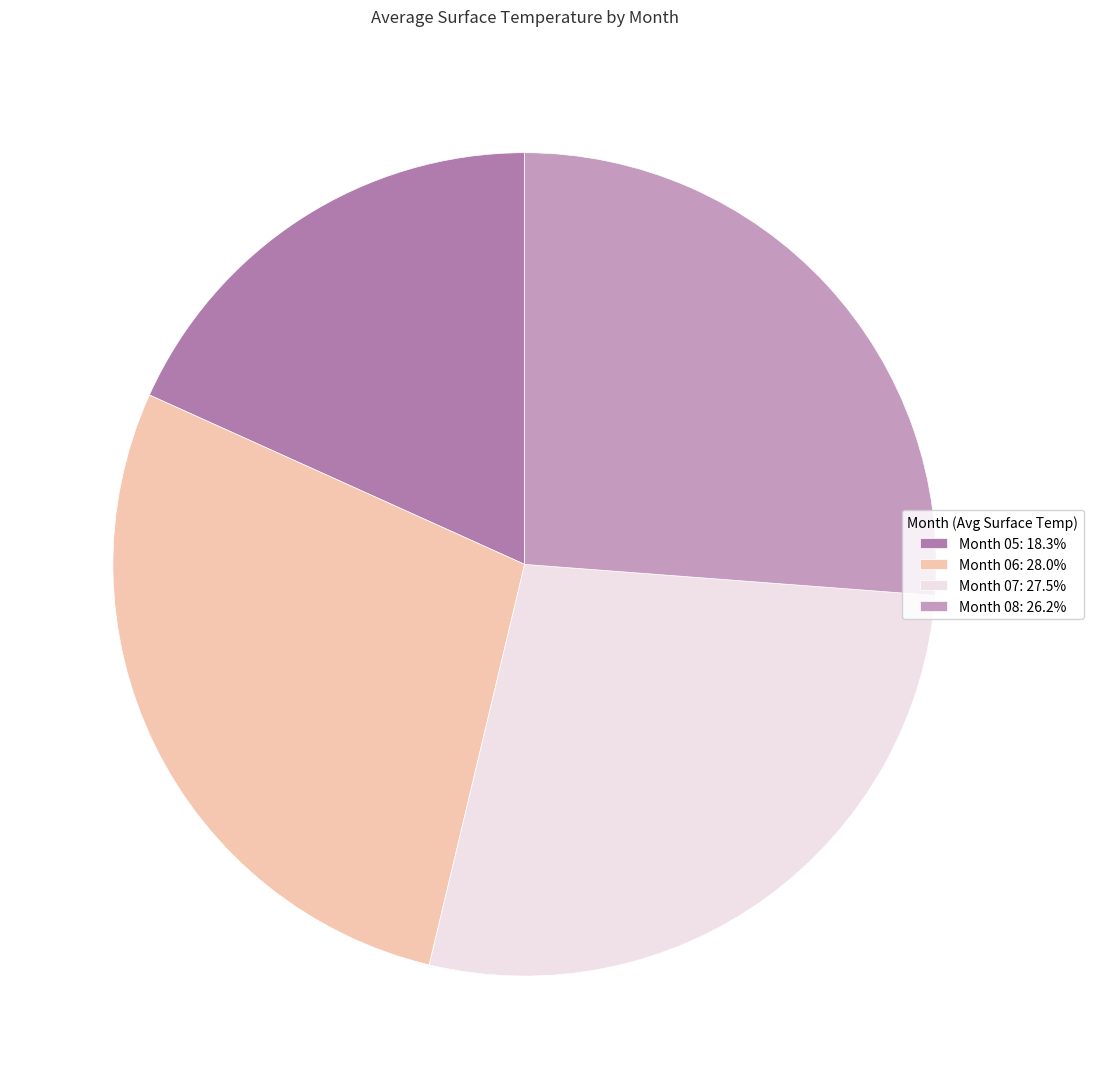

Is the sum of Month 05: 18.3% and Month 06: 28.0% greater than half?

No